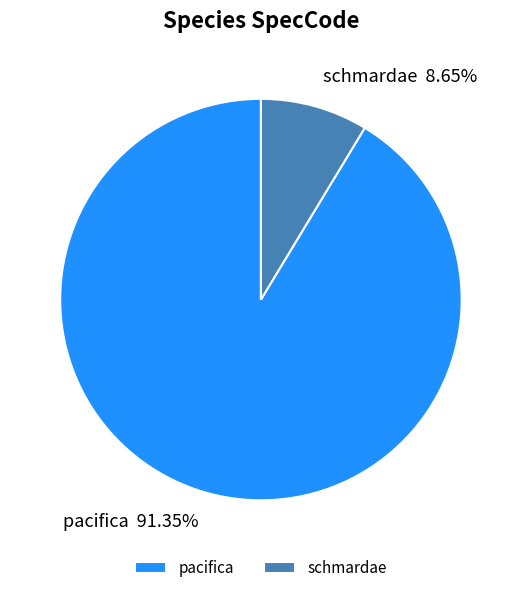

To the nearest percent, what portion does schmardae represent?

9%